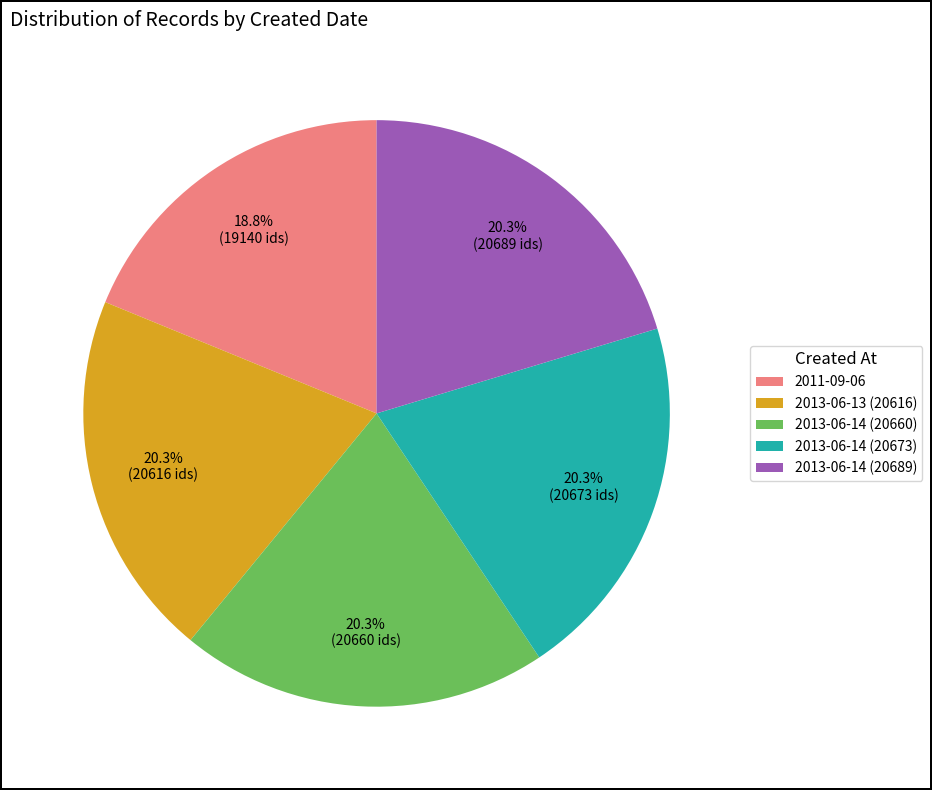

To the nearest percent, what percentage of the pie is 2013-06-14 (20689)?

20%